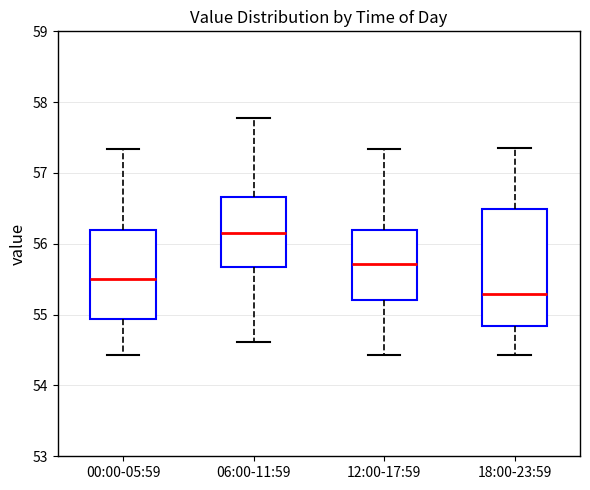

Where does the upper whisker of the box for 06:00-11:59 end on the y-axis? The values are not printed on the chart, so give them approximately, as read against the axis.

57.8